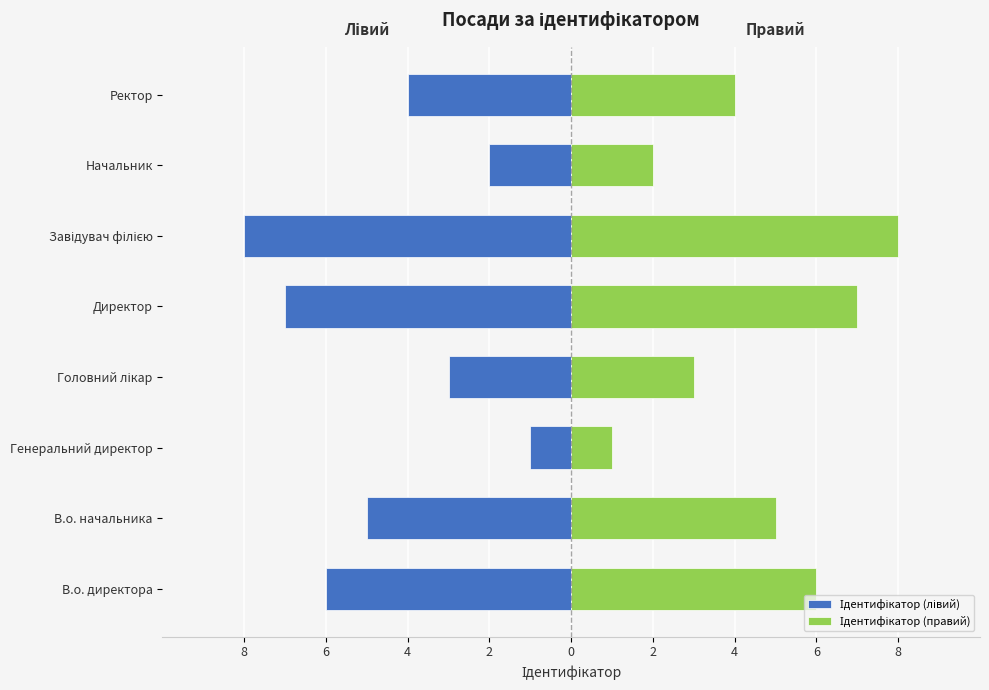

List the series in order of their overall mean, highest first.

Ідентифікатор (правий), Ідентифікатор (лівий)